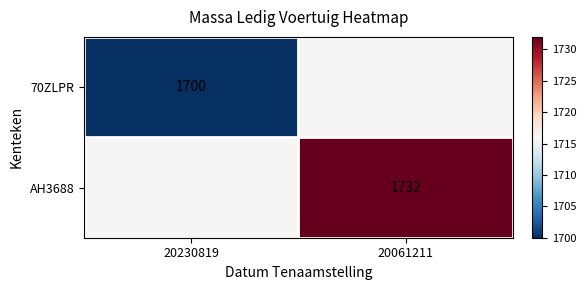

True or false: AH3688 has a value of 1732 at 20061211.

True